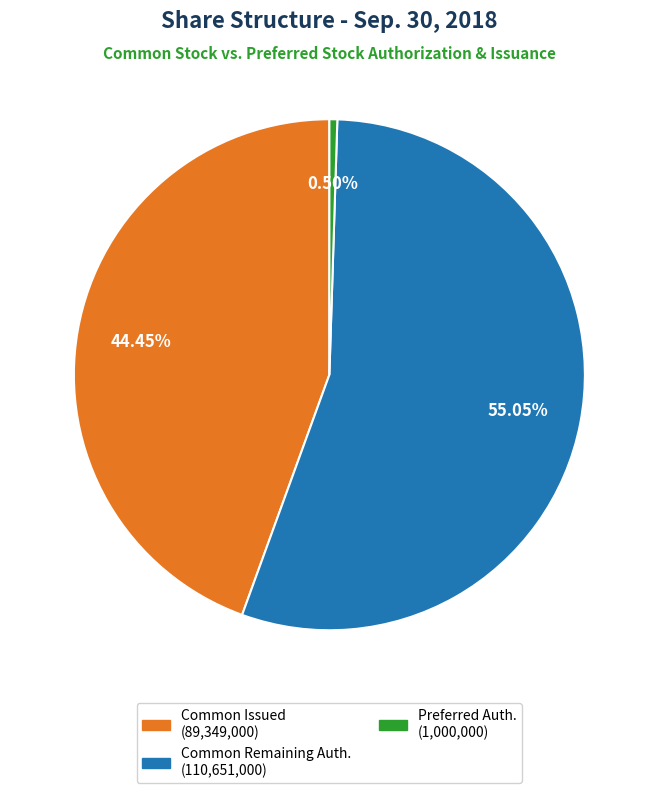

Count the number of slices in the pie.

3